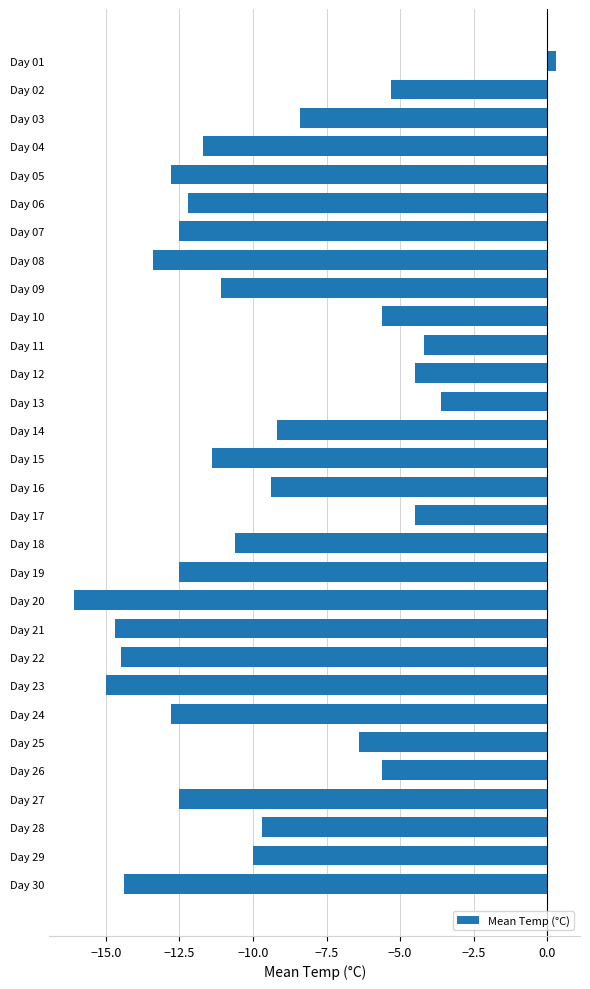

What is the value of the 21st bar from the top?

-14.7